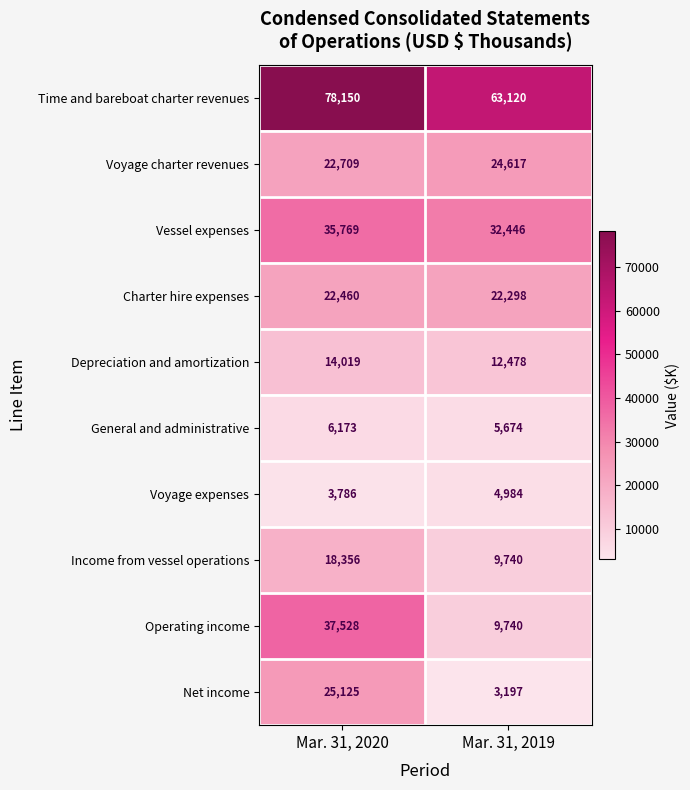

Is the value of Voyage expenses at Mar. 31, 2019 greater than the value of Operating income at Mar. 31, 2019?

No